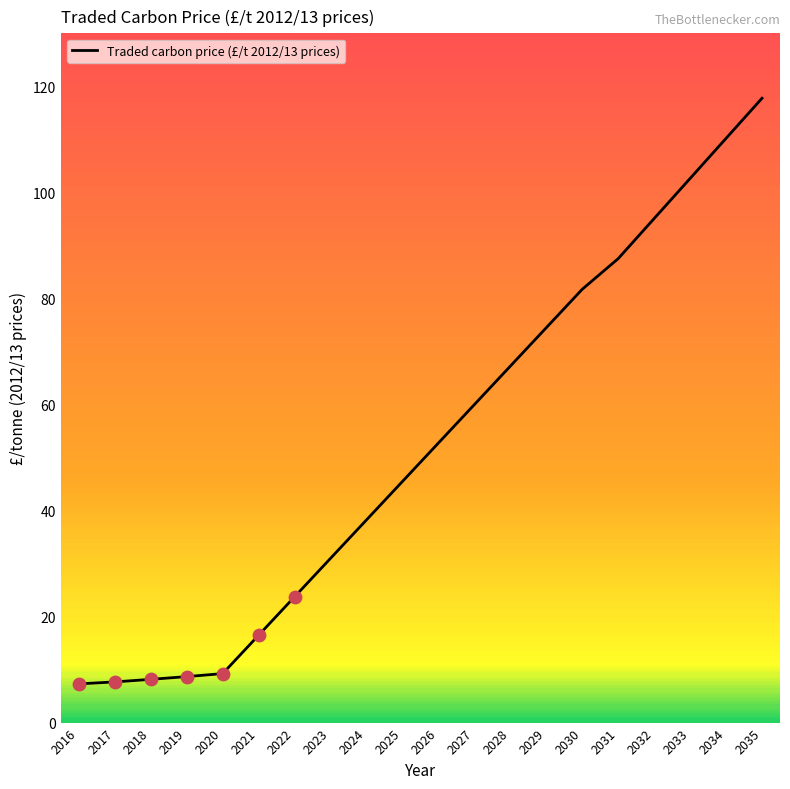

What is the change in value from 2030 to 2032?

+13.3